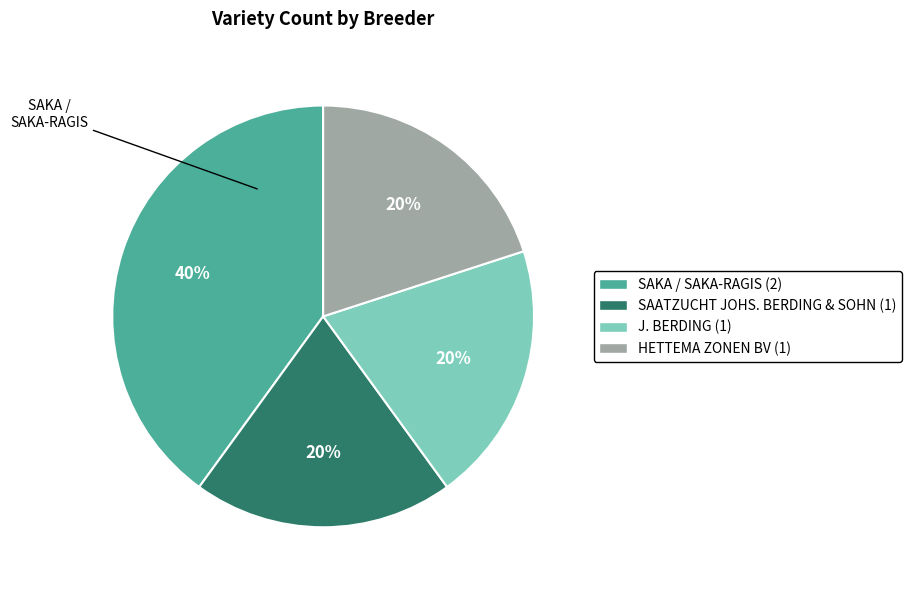

Is there any slice that represents more than half of the pie?

No